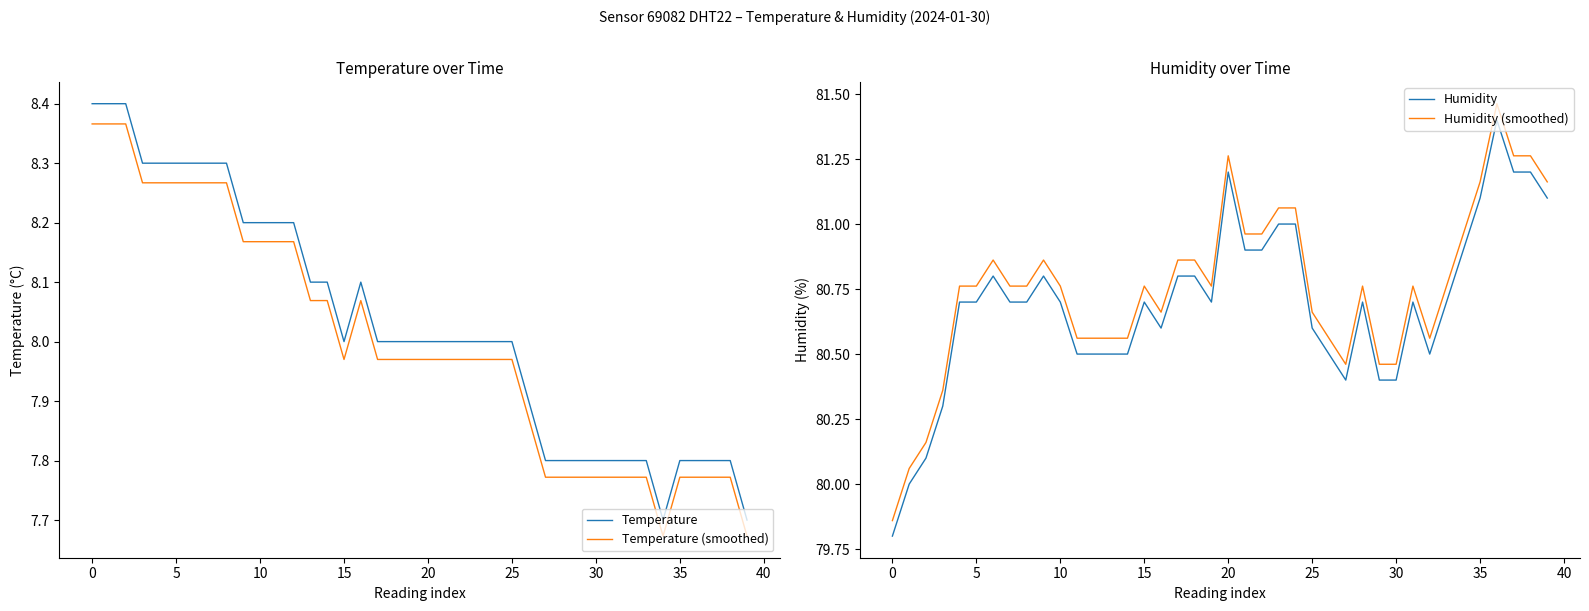

How many interior local peaks does the Temperature series have?

1